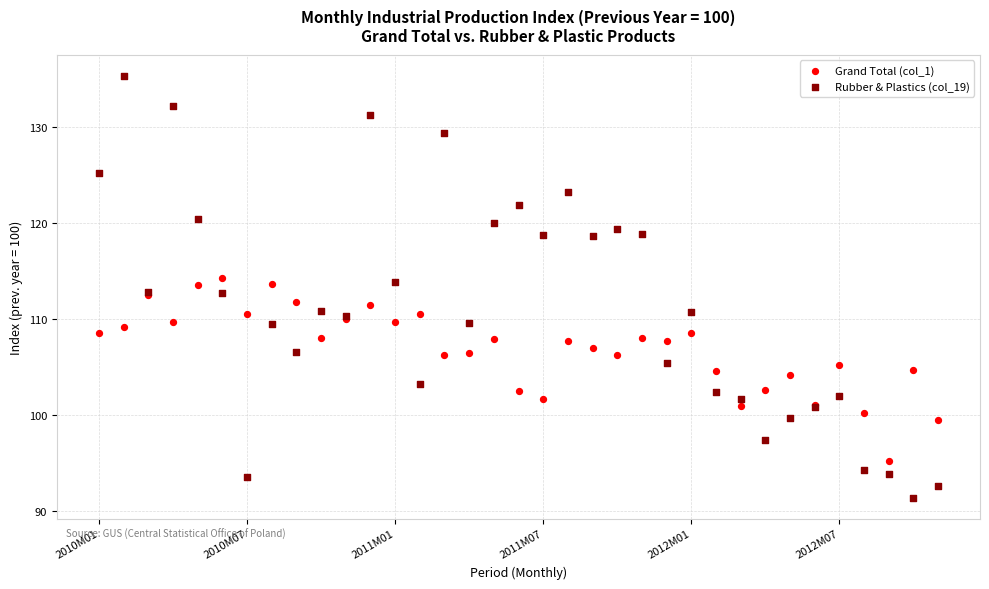

Which series reaches the minimum Y coordinate?

Rubber & Plastics (col_19)